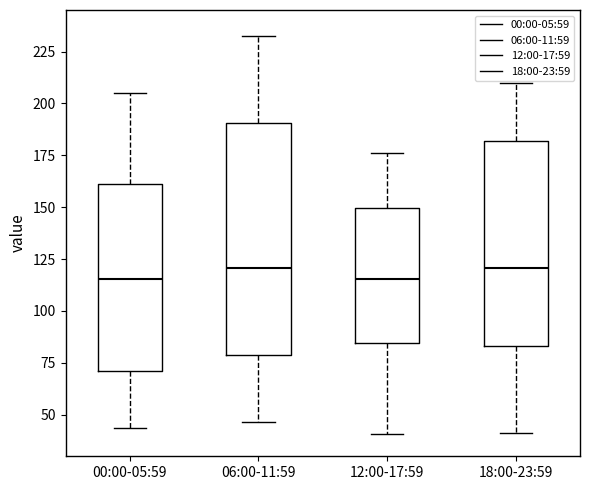

Reading left to right, transcribe this box plot: for each box, give where its median line is, the range the box spans, and where its two whiskers end, as read against the y-axis. The values are not printed on the chart, so give them approximately, as read against the axis.

00:00-05:59: median 115, box 70 to 160, whiskers 45 to 205
06:00-11:59: median 120, box 80 to 190, whiskers 45 to 230
12:00-17:59: median 115, box 85 to 150, whiskers 40 to 175
18:00-23:59: median 120, box 85 to 180, whiskers 40 to 210